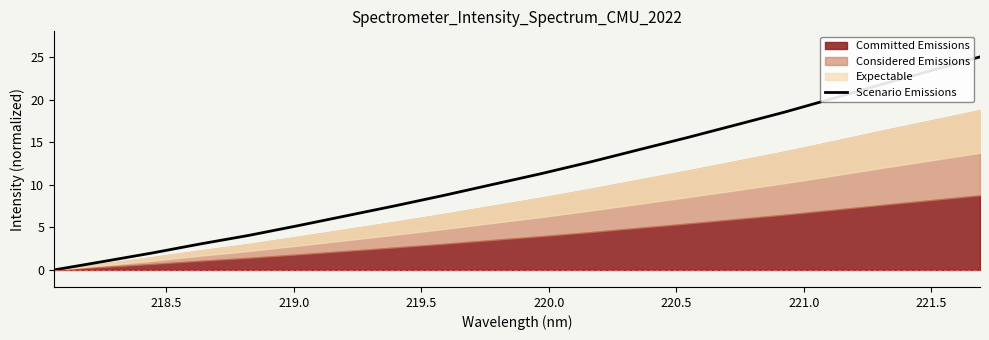

What is the highest value of the Scenario Emissions series?

25.0